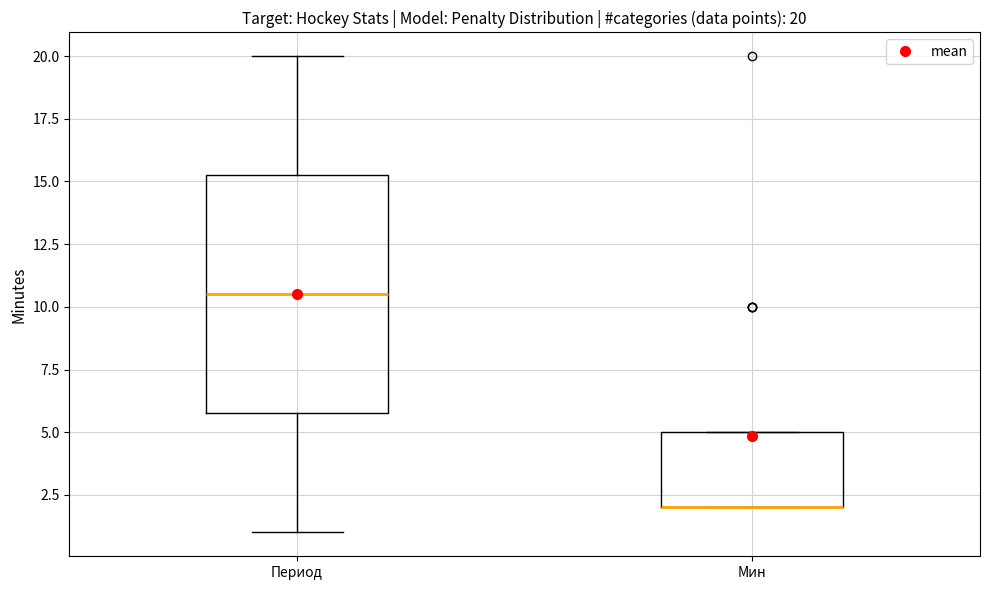

Which box is the tallest, from its lower edge to its upper edge?

Период